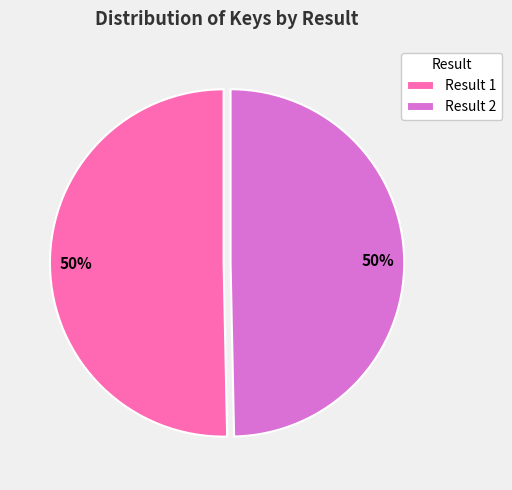

To the nearest percent, what is the combined percentage of Result 2 and Result 1?

100%